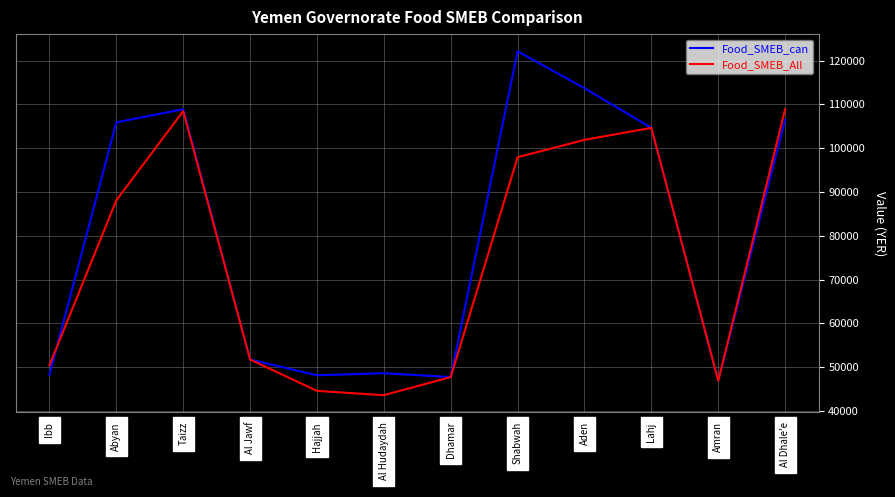

What is the total value across all series at Ibb?

98600.0